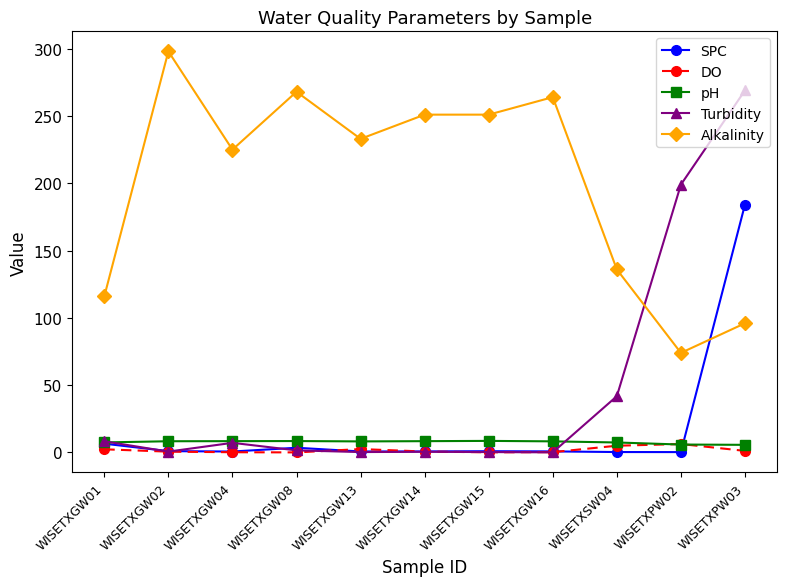

What is the greatest value displayed?

298.0